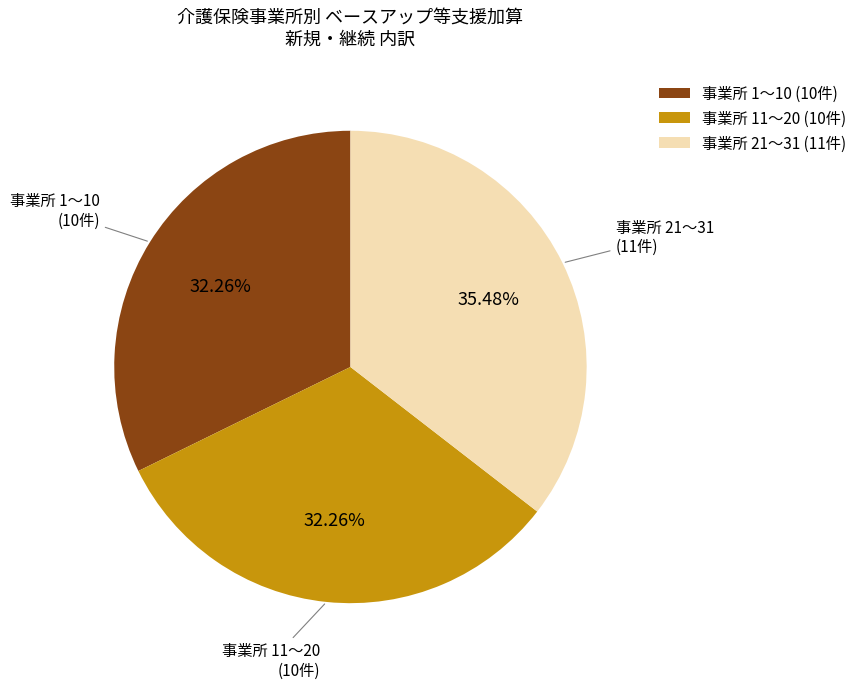

What is the ratio of the value at 事業所 21〜31 (11件) to the value at 事業所 11〜20 (10件)?

1.1